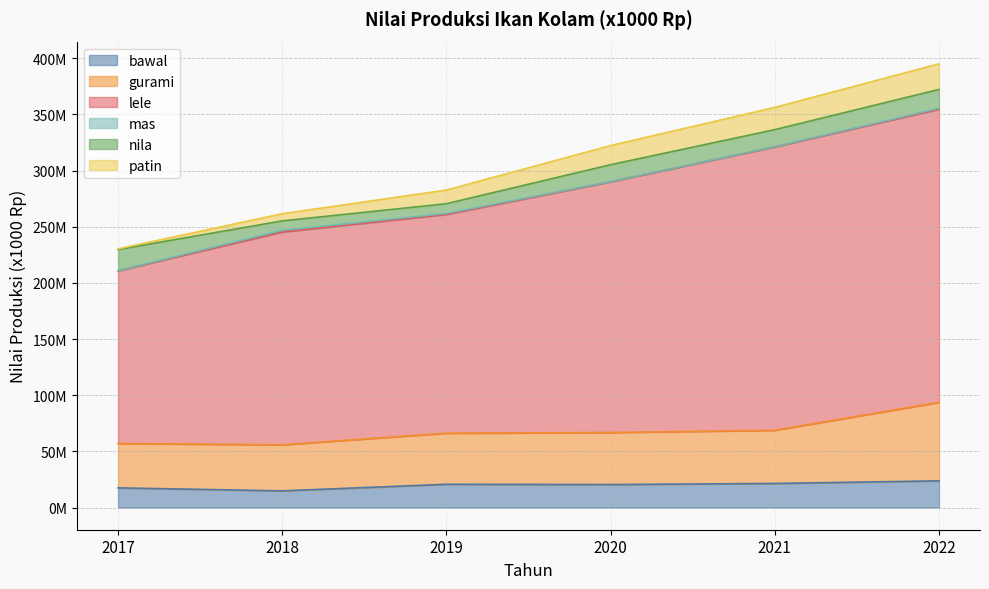

Is the value of lele at 2021 greater than the value of bawal at 2018?

Yes